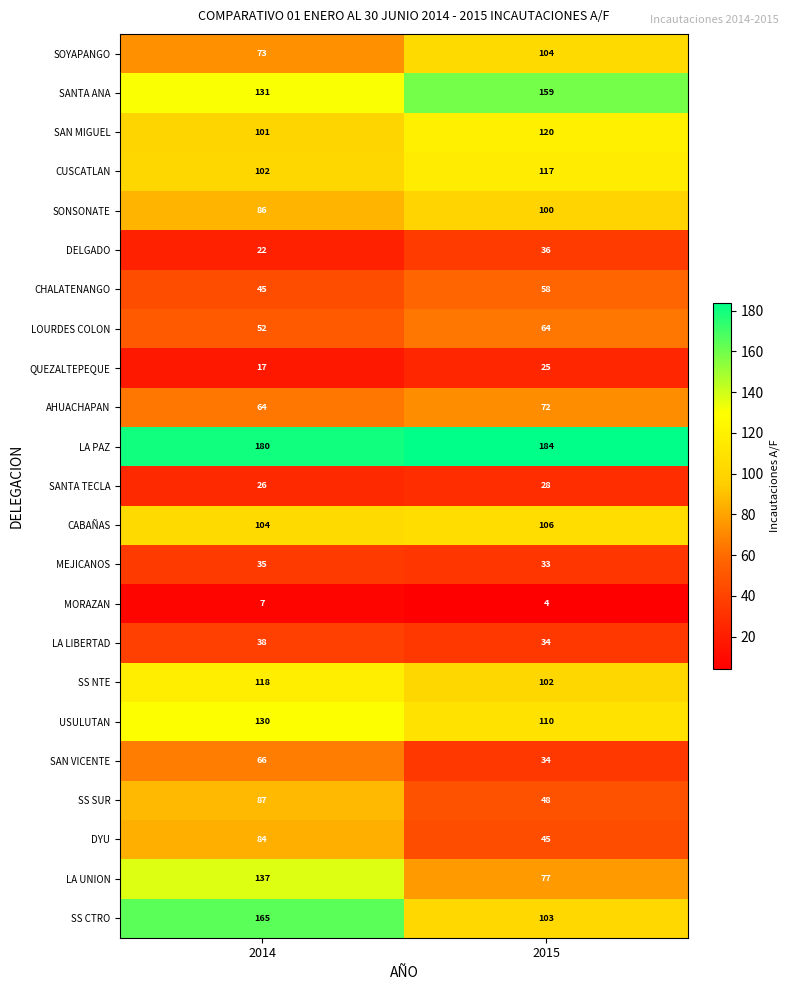

What is the sum of all SS NTE values?

220